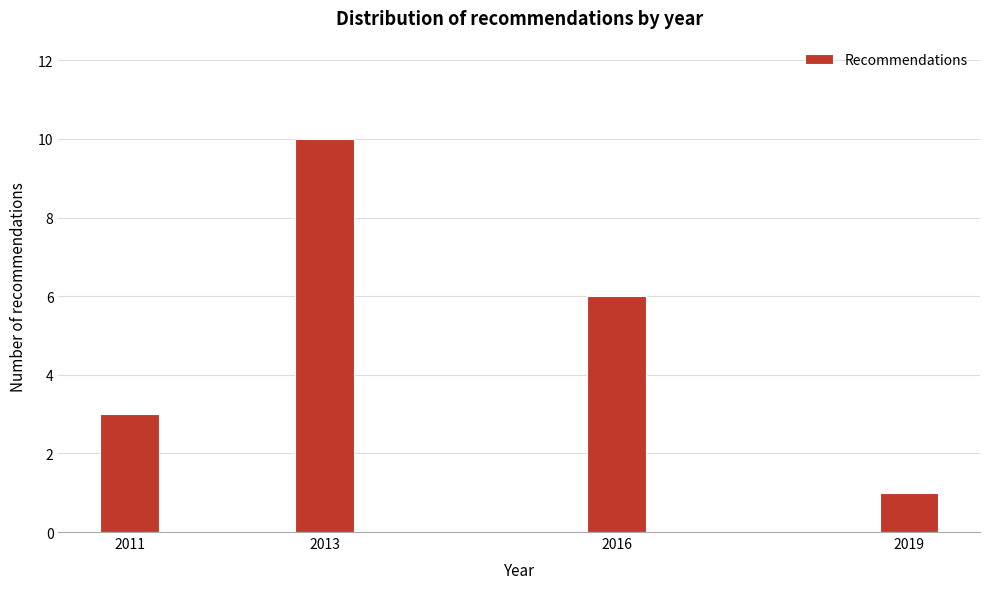

Reading right to left, transcribe all the data shown in this chart.

1	6	10	3